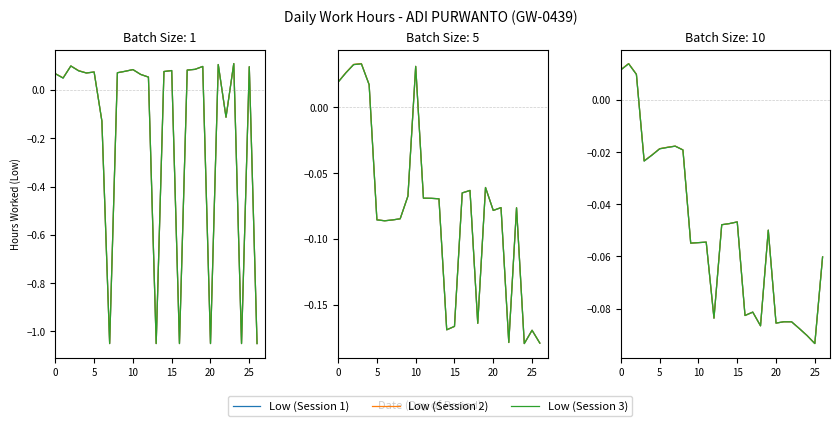

At how many categories does at least one series exceed 0?

3